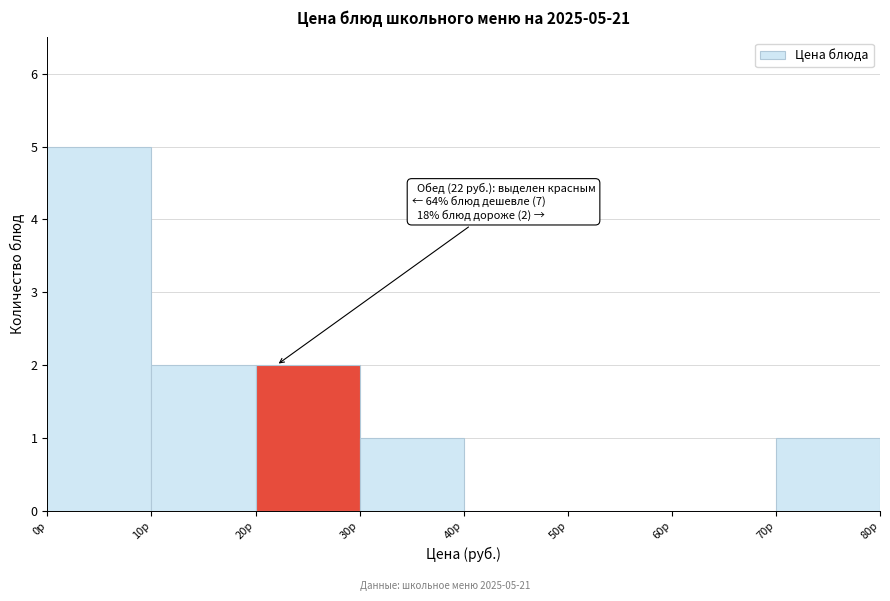

Which range on the x-axis has the tallest bar?

0 to 10